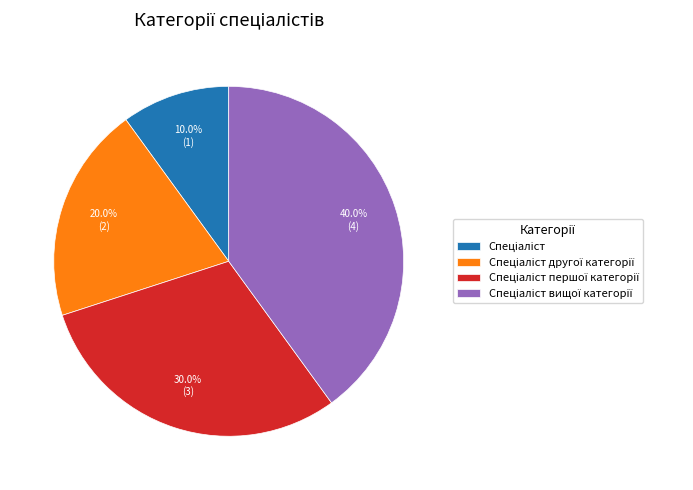

Does any single category account for the majority?

No